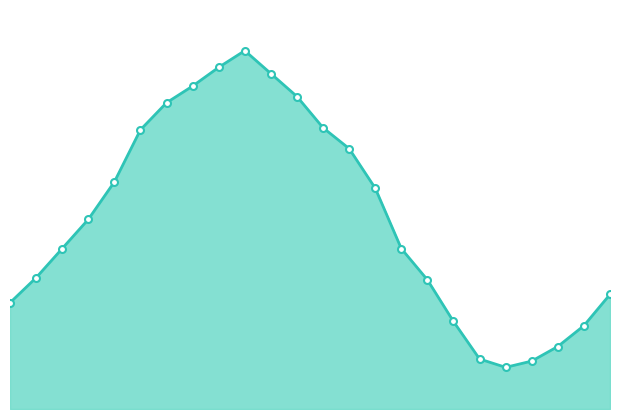

How many lines are shown in the chart?

1